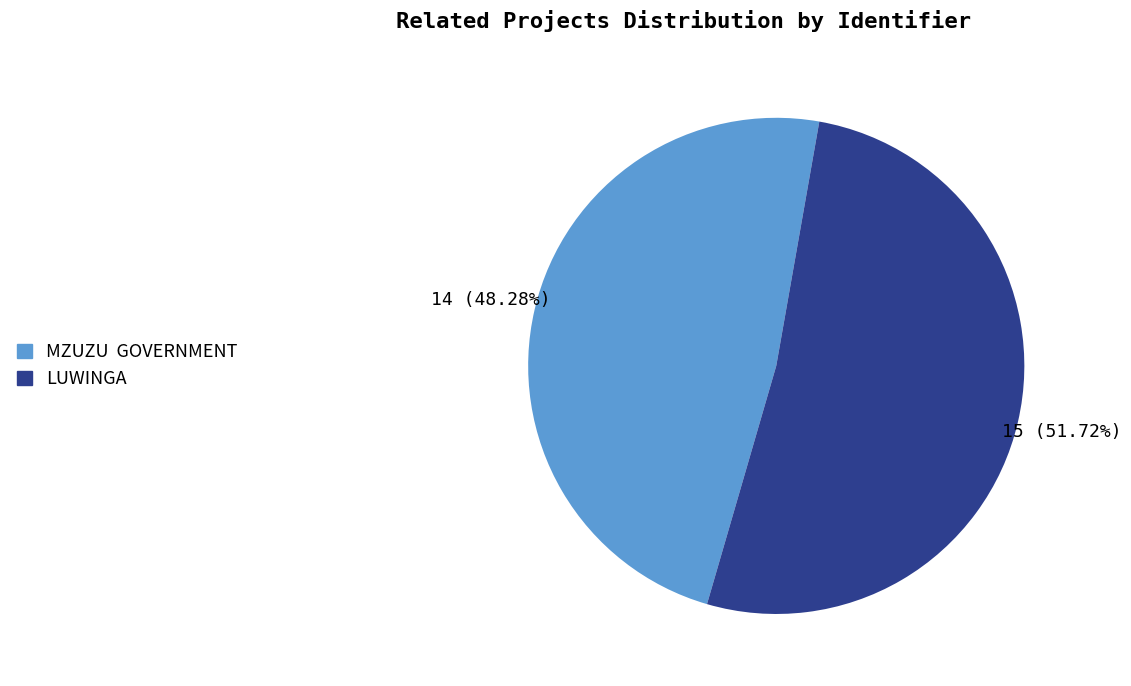

Which category accounts for the majority?

LUWINGA